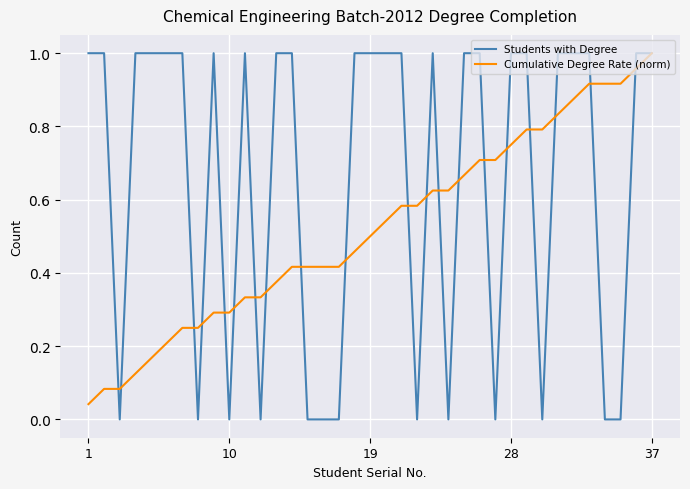

List the series in order of their overall mean, highest first.

Students with Degree, Cumulative Degree Rate (norm)